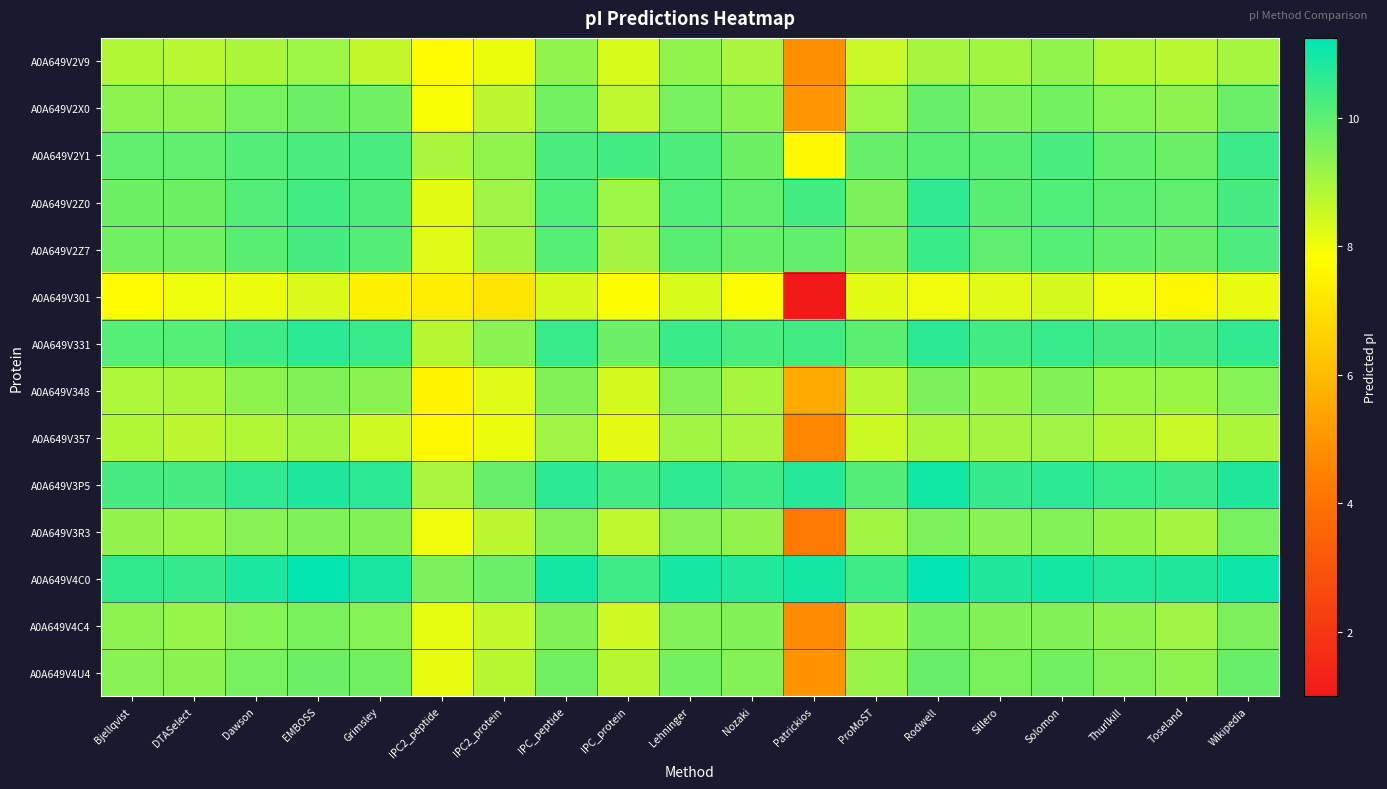

Which series has the largest total across all categories?

A0A649V4C0